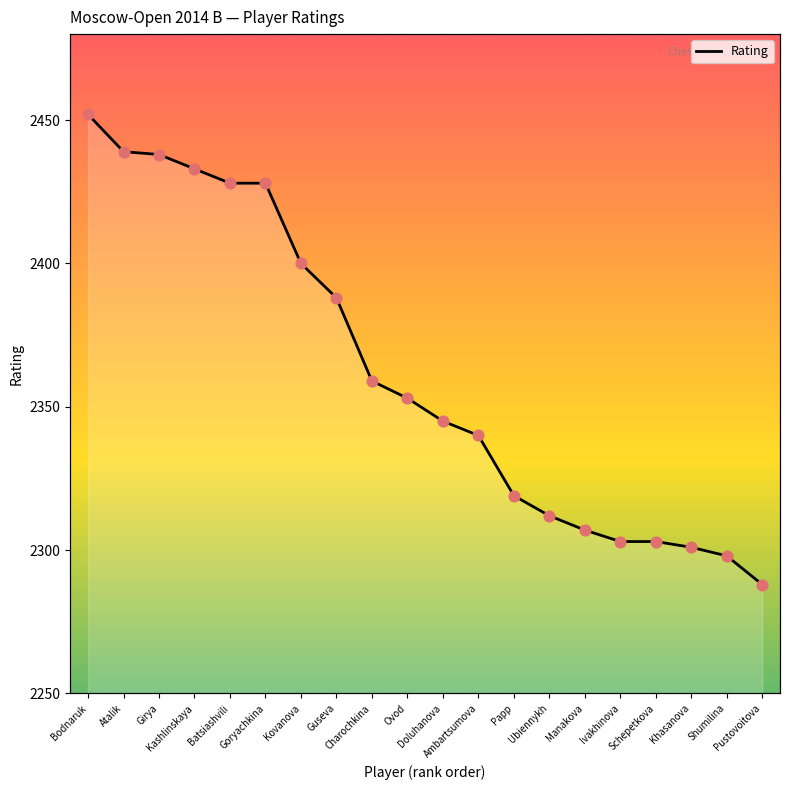

What is the change in value from Charochkina to Doluhanova?

-14